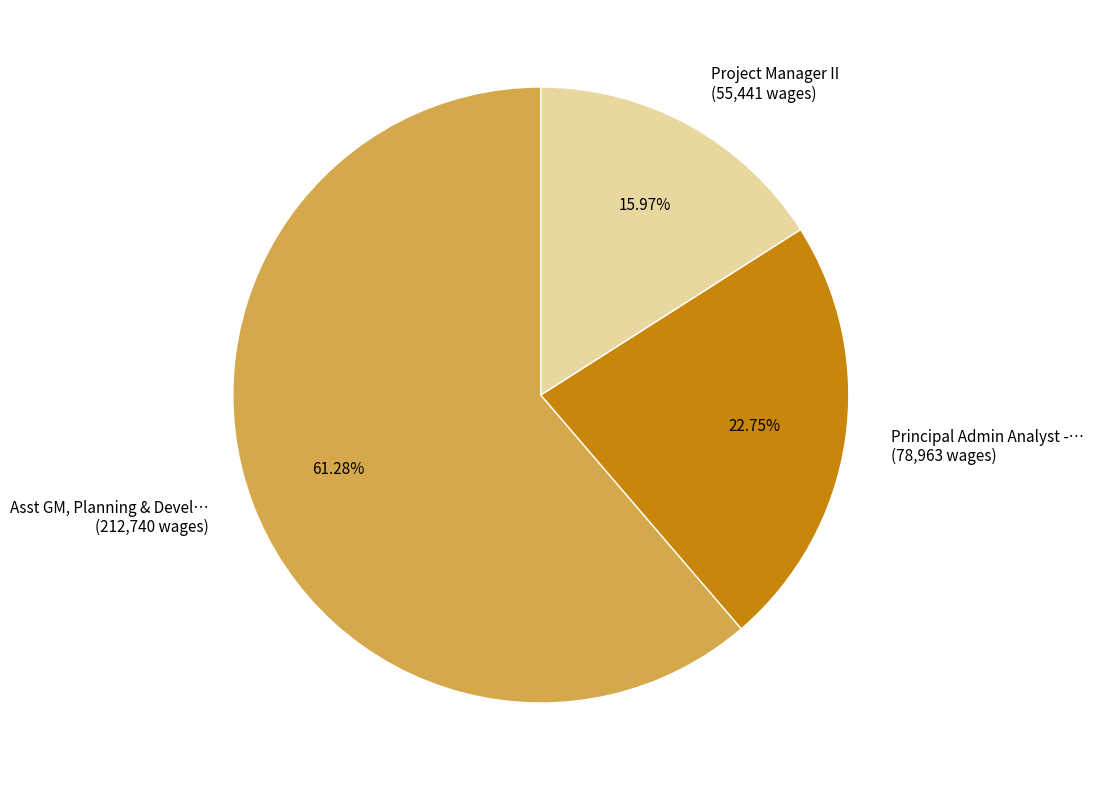

Is Project Manager II (55,441 wages) the majority of the pie?

No